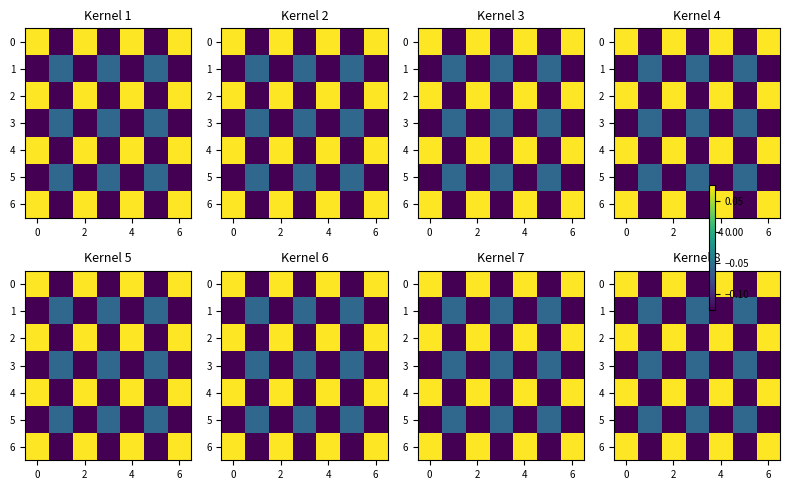

What is the smallest value displayed?

-0.1